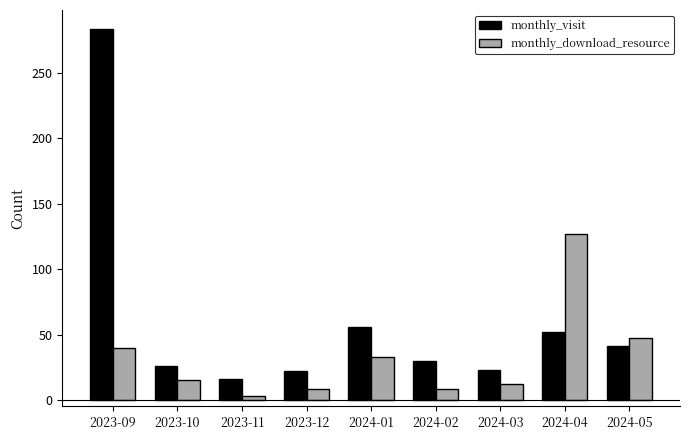

At how many categories does at least one series exceed 191?

1